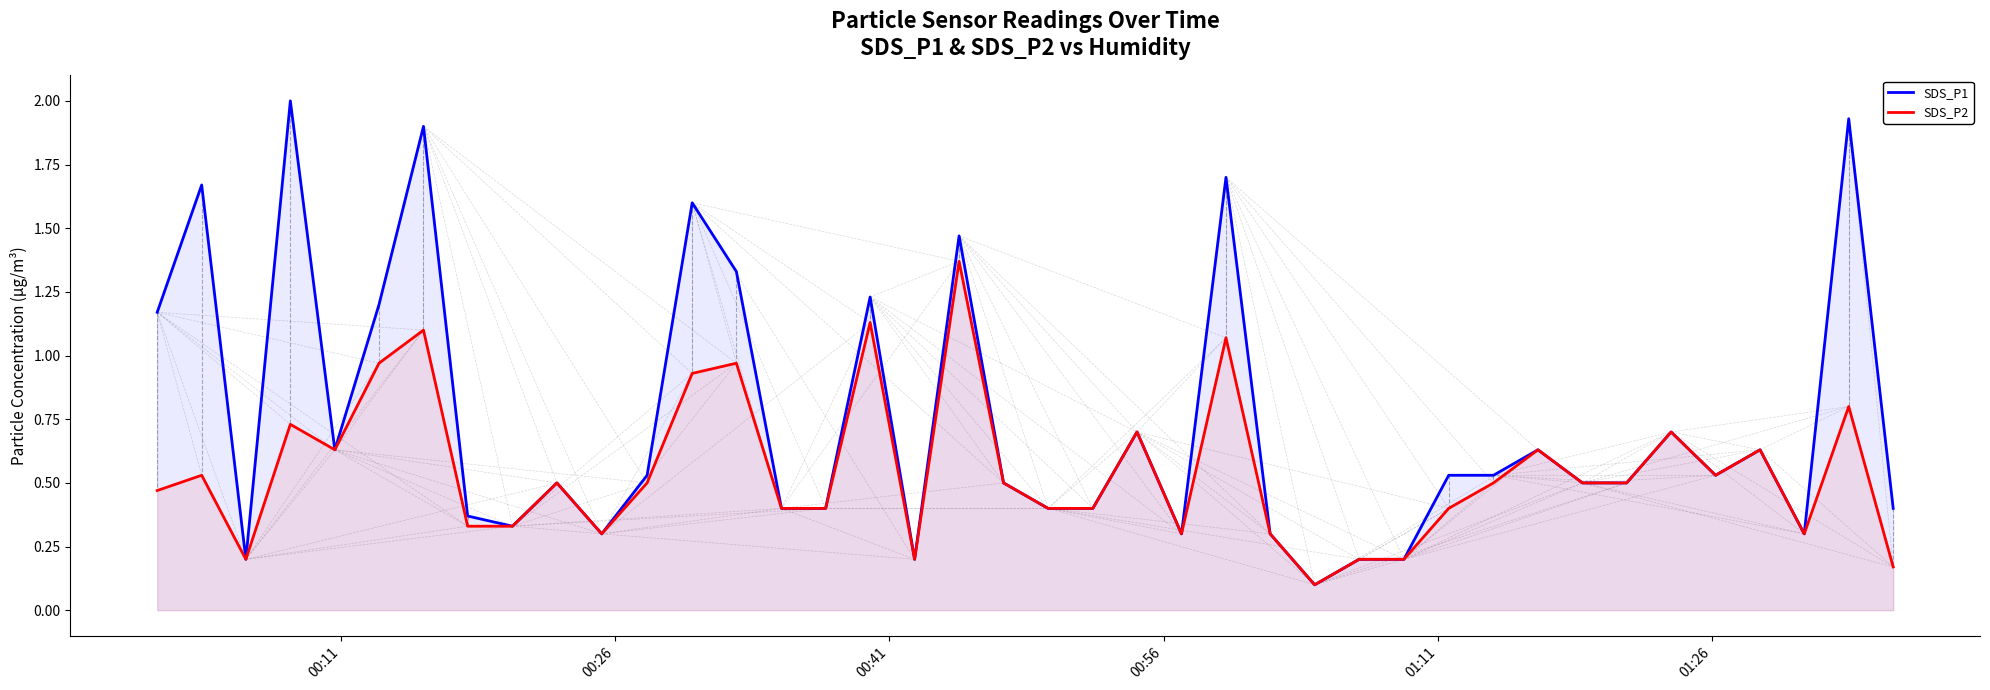

True or false: SDS_P2 and SDS_P1 cross at least once.

False